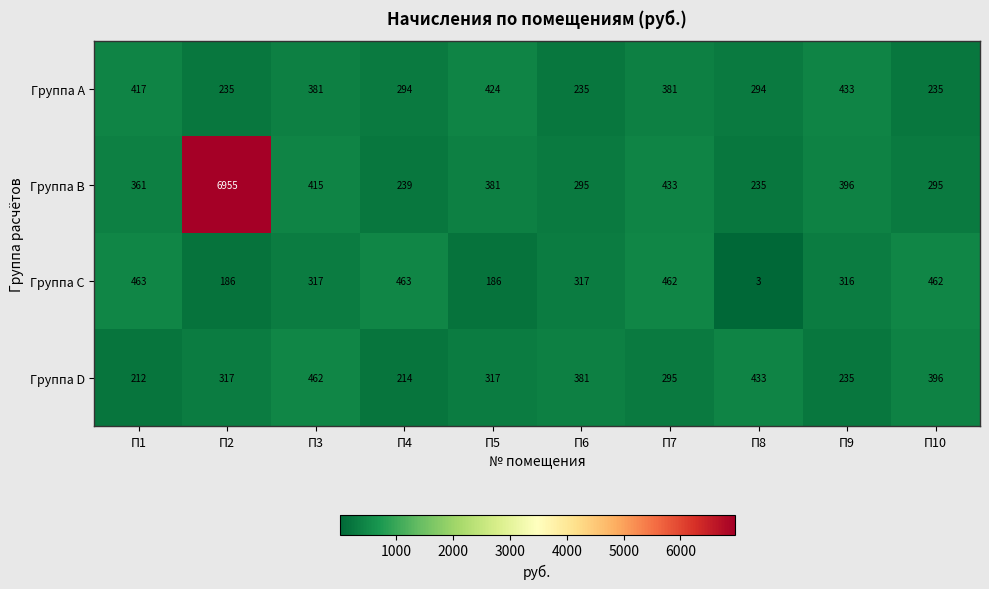

List the series in order of their peak value, highest first.

Группа B, Группа C, Группа D, Группа A